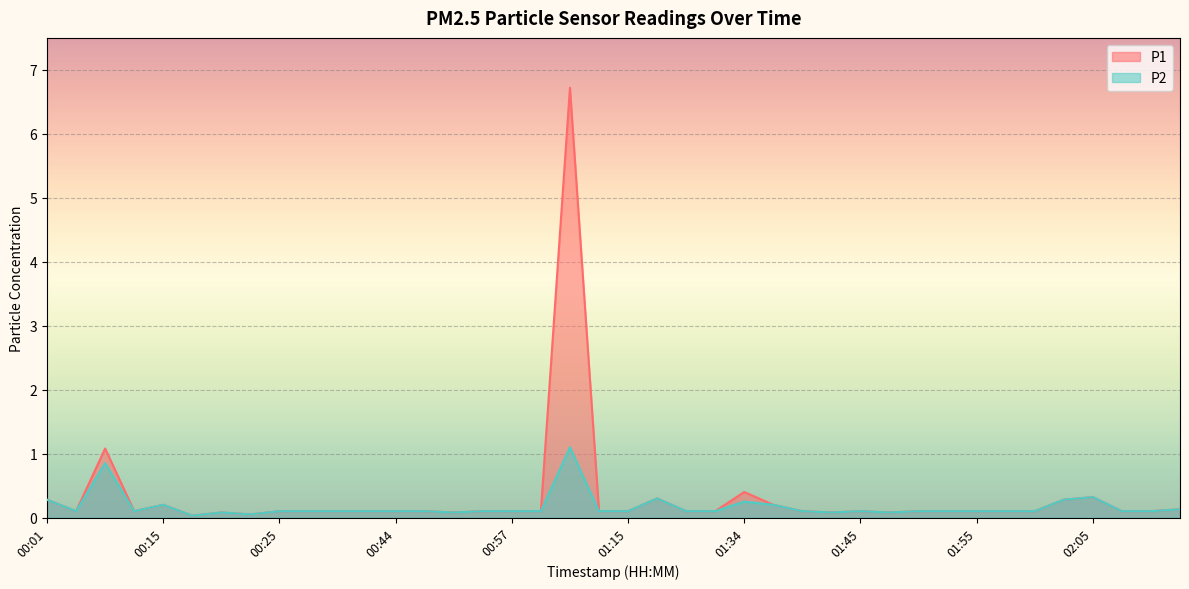

True or false: P1 and P2 intersect in this chart.

False